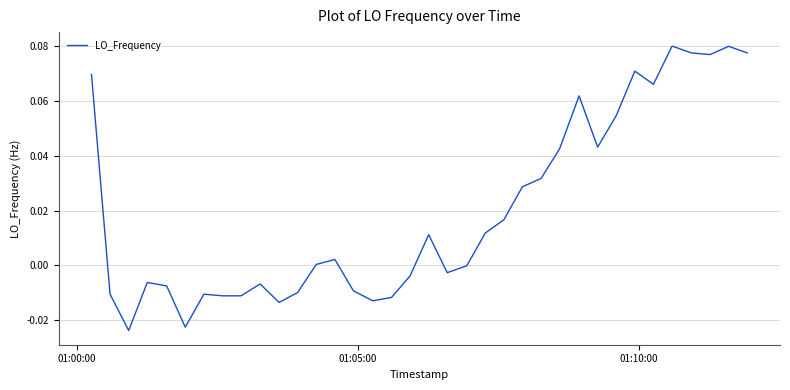

Reading right to left, extract all data points from this chart.

0.1	0.1	0.1	0.1	0.1	0.1	0.1	0.1	0.1	0.0	0.1	0.0	0.0	0.0	0.0	0.0	-0.0	-0.0	-0.0	0.0	-0.0	-0.0	-0.0	-0.0	0.0	0.0	-0.0	-0.0	-0.0	-0.0	-0.0	-0.0	-0.0	-0.0	-0.0	-0.0	-0.0	-0.0	-0.0	0.1